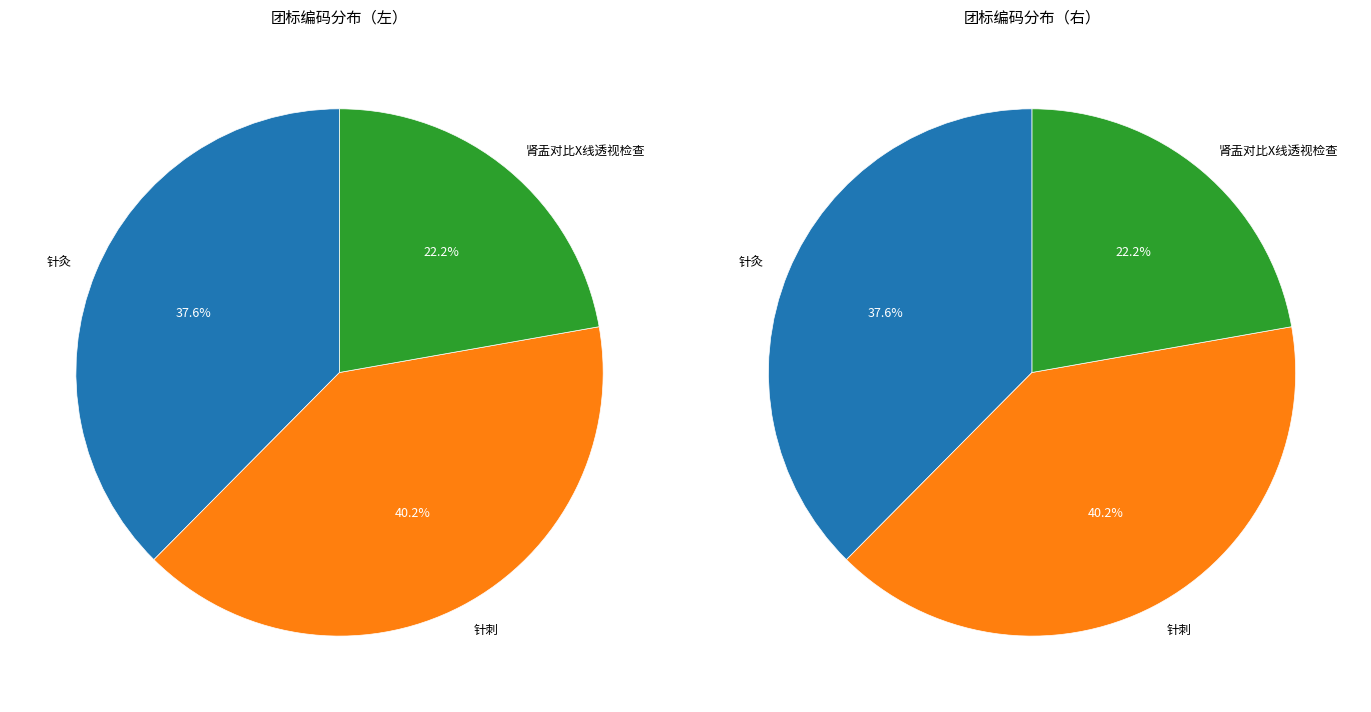

Rank the categories by value from highest to lowest.

针刺, 针灸, 肾盂对比X线透视检查